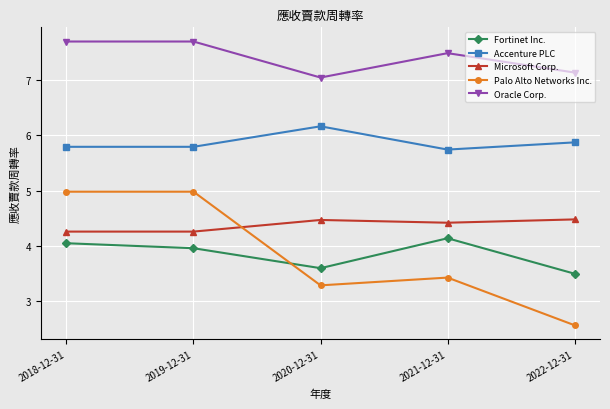

True or false: Accenture PLC has a value of 5.7 at 2021-12-31.

True